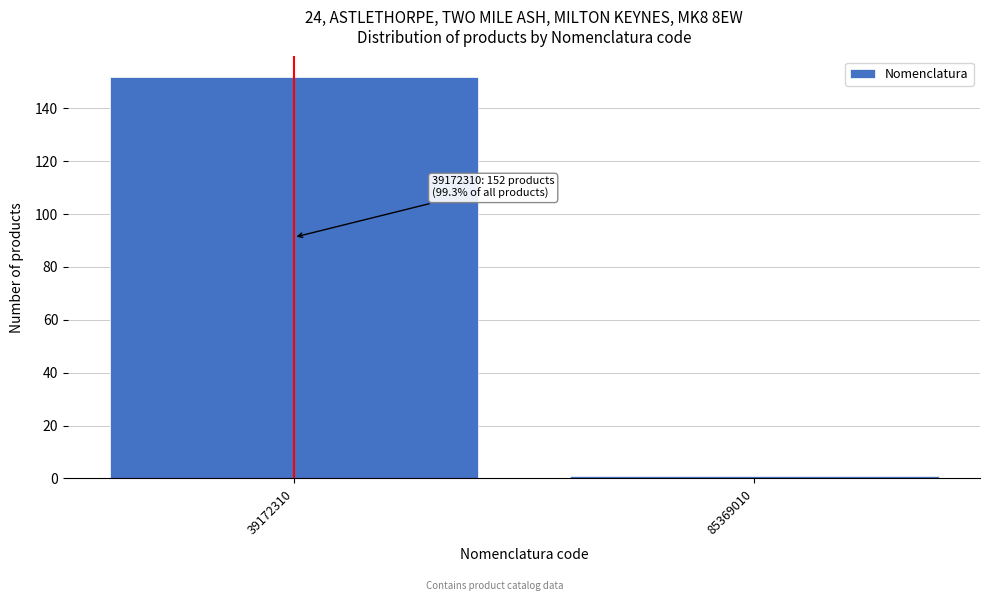

Reading right to left, transcribe all the data shown in this chart.

85369010=1	39172310=152